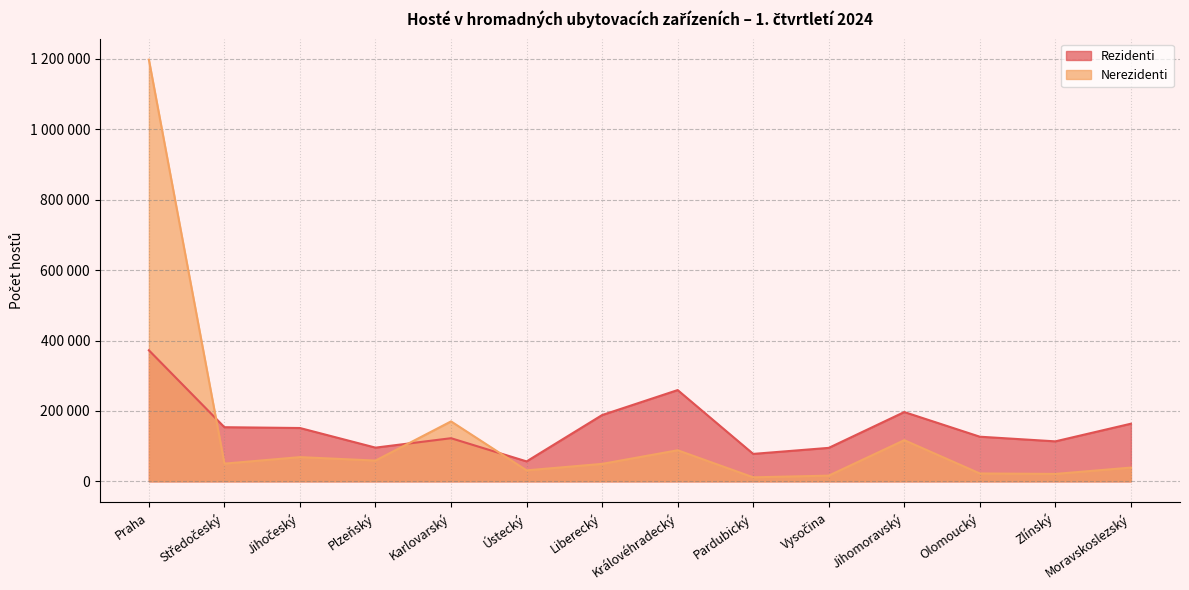

What is the minimum value for Nerezidenti?

11386